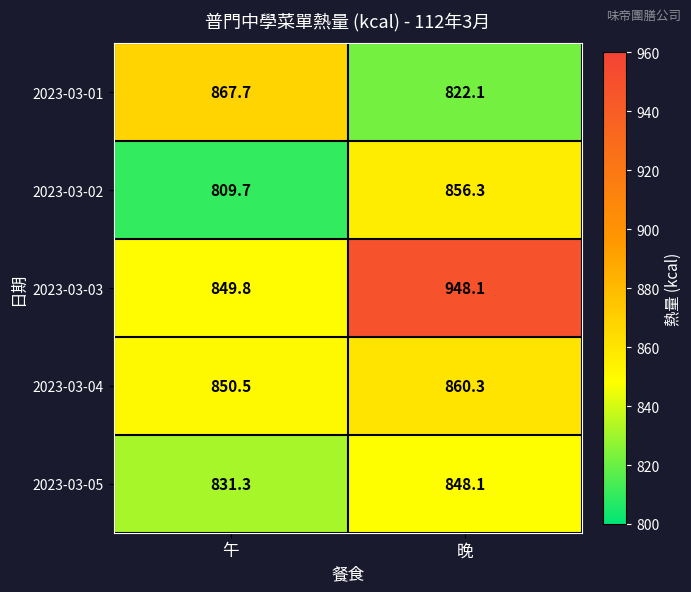

Rank the series by their maximum value, from highest to lowest.

2023-03-03, 2023-03-01, 2023-03-04, 2023-03-02, 2023-03-05